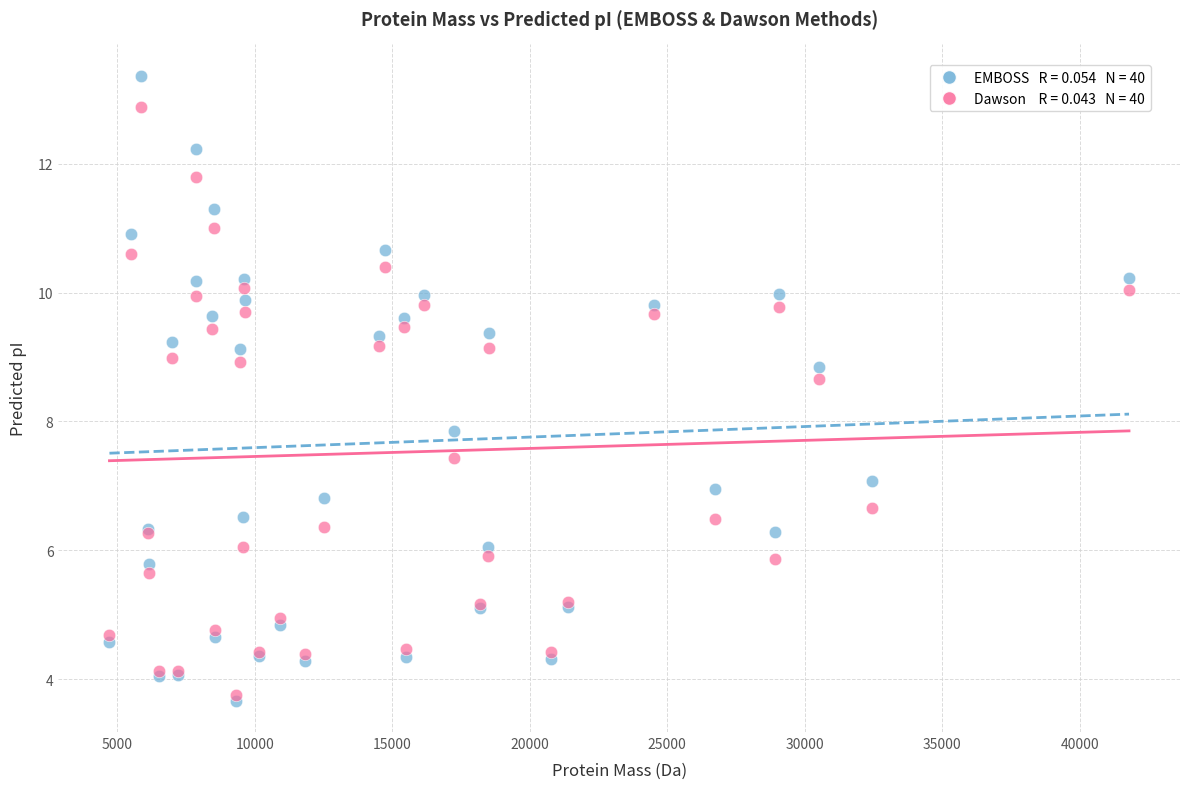

Across all series, what Y value is closest to 8?

7.8